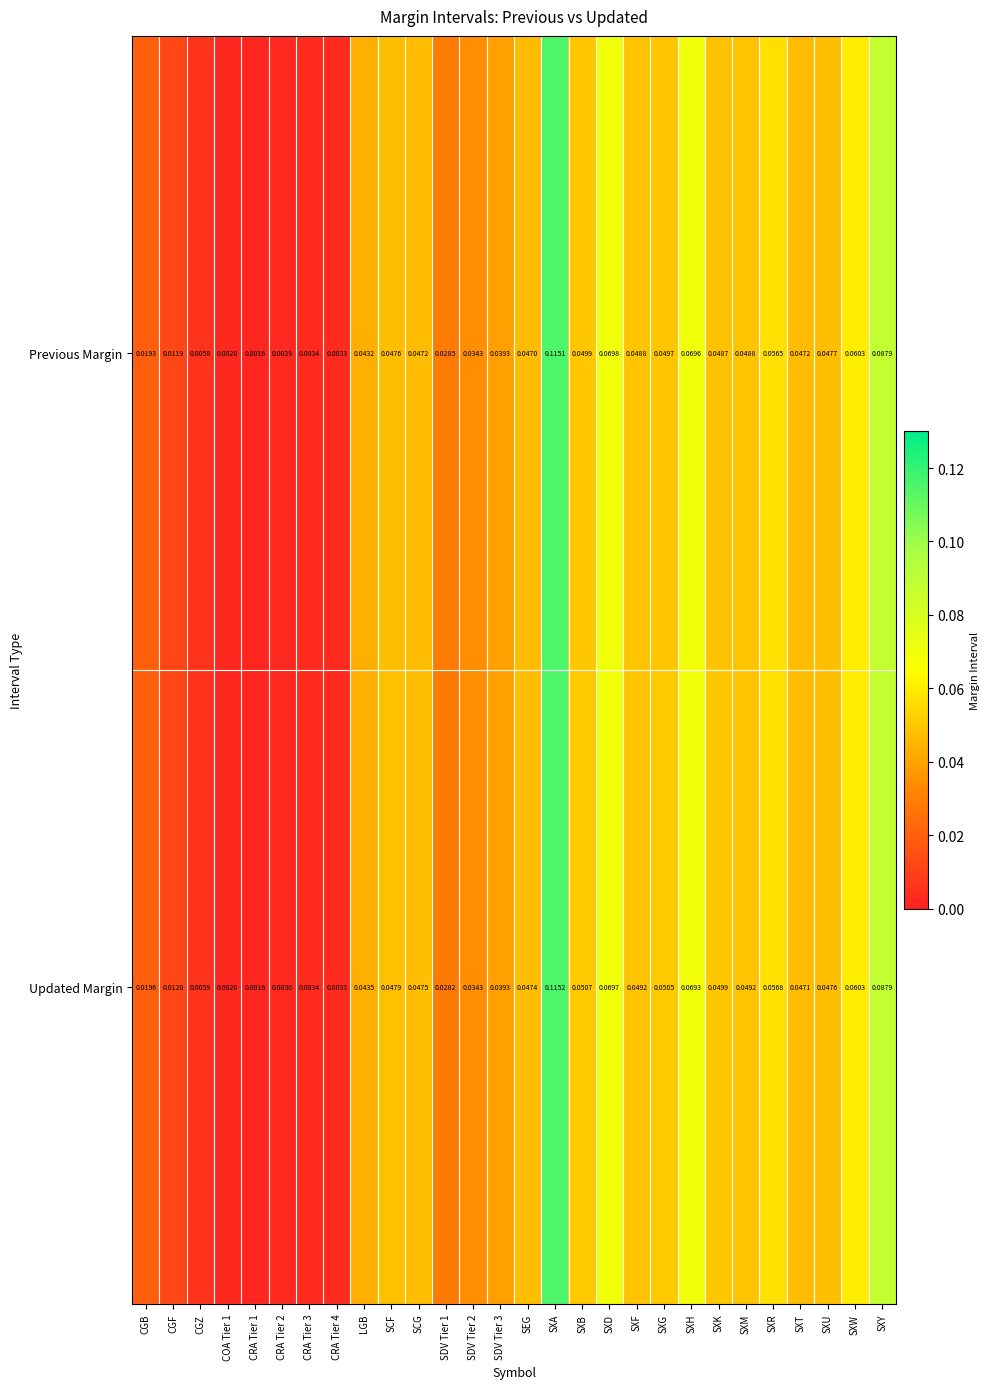

Is the value of Previous Margin at SXY greater than the value of Updated Margin at SCG?

Yes